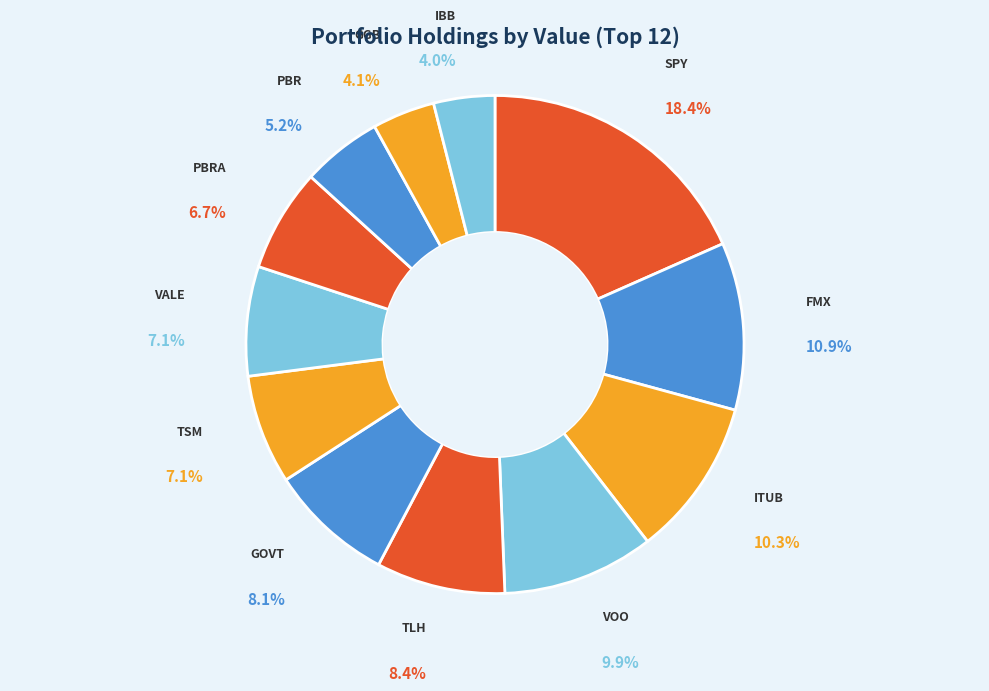

To the nearest percent, what is the combined percentage of SPY and GGB?

22%